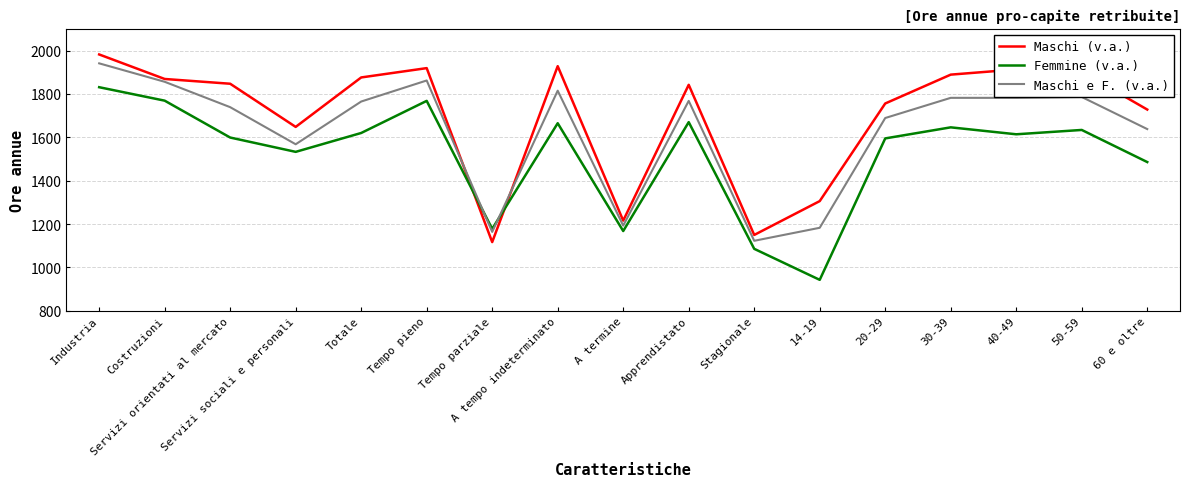

What is the difference between the Maschi e F. (v.a.) values at 50-59 and Servizi sociali e personali?

218